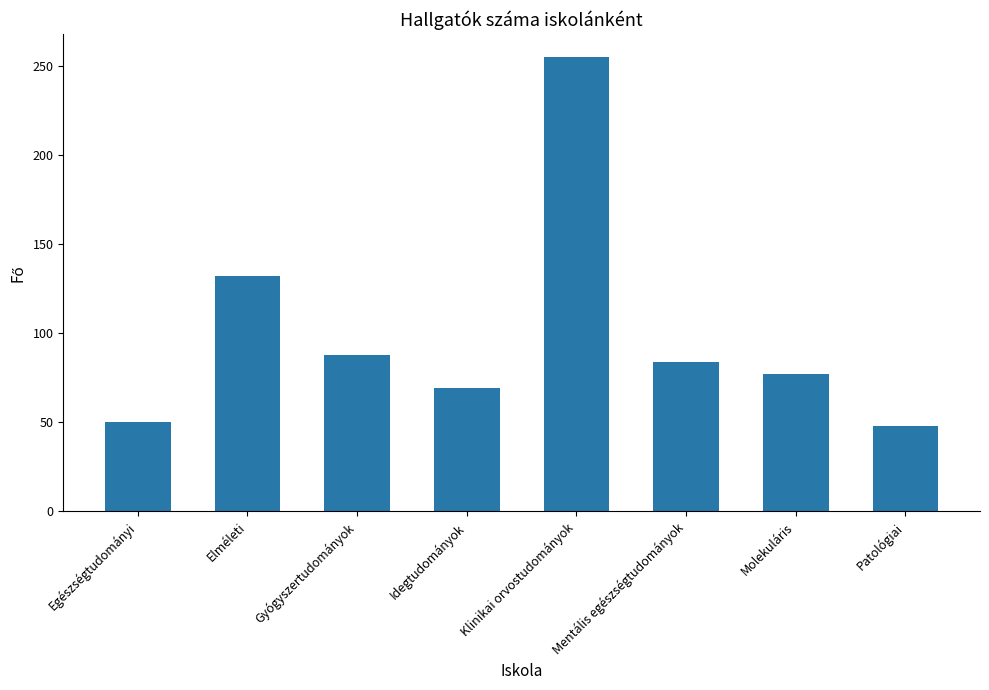

What is the value of the 2nd bar from the left?

132